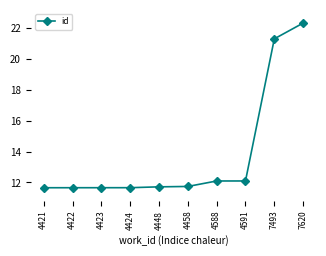

Reading right to left, list all the values displayed in this chart.

7620=22311	7493=21290	4591=12094	4588=12093	4458=11739	4448=11714	4424=11659	4423=11658	4422=11657	4421=11656